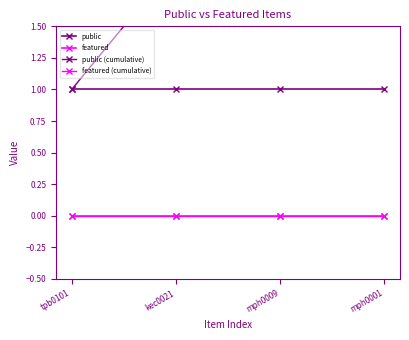

True or false: public and featured cross at least once.

False